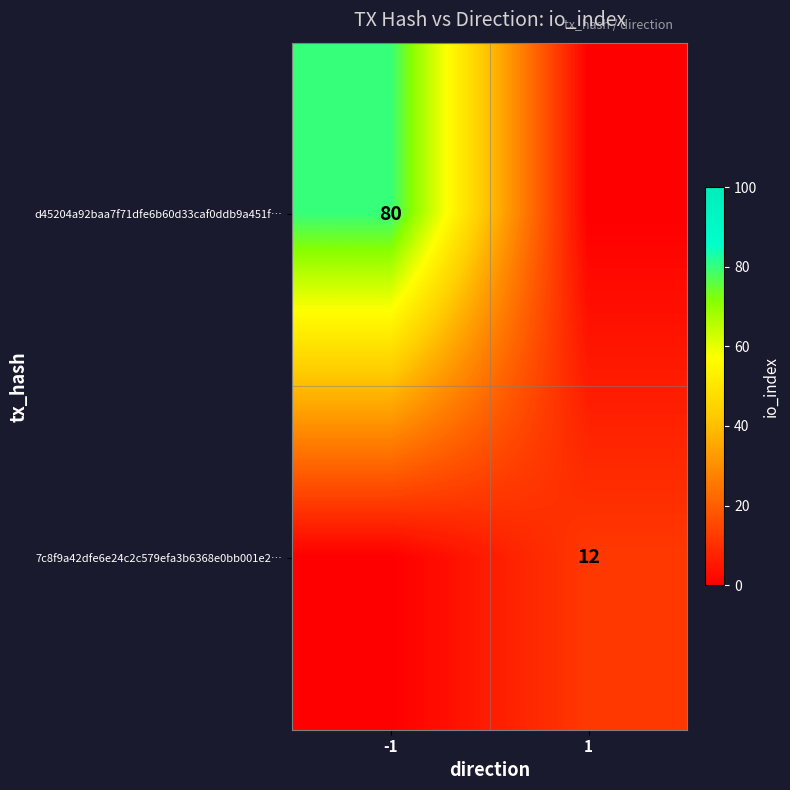

Is it true that d45204a92baa7f71dfe6b60d33caf0ddb9a451f… equals 80 at -1?

True